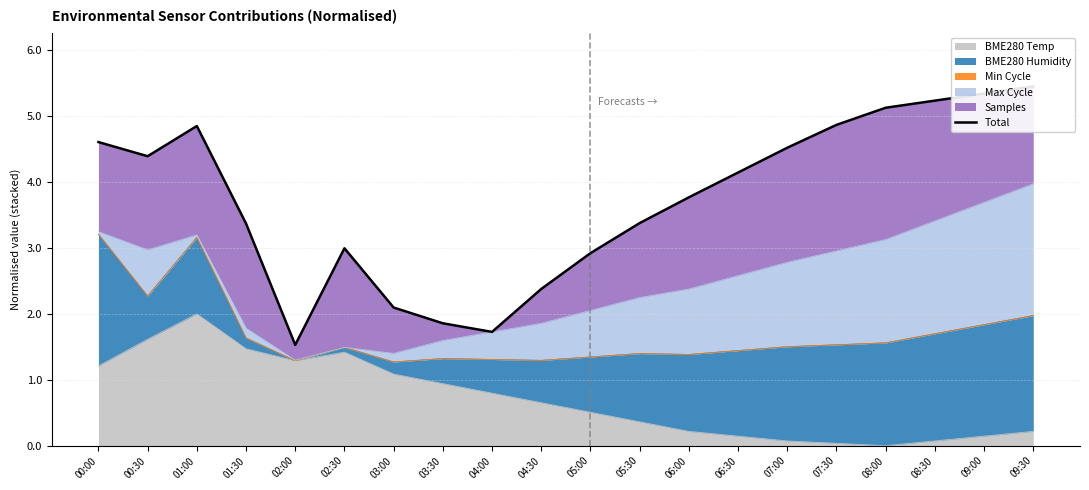

Reading left to right, extract all data points from this chart.

00:00=4.6	00:30=4.4	01:00=4.9	01:30=3.4	02:00=1.5	02:30=3.0	03:00=2.1	03:30=1.9	04:00=1.7	04:30=2.4	05:00=2.9	05:30=3.4	06:00=3.8	06:30=4.1	07:00=4.5	07:30=4.9	08:00=5.1	08:30=5.2	09:00=5.3	09:30=5.5